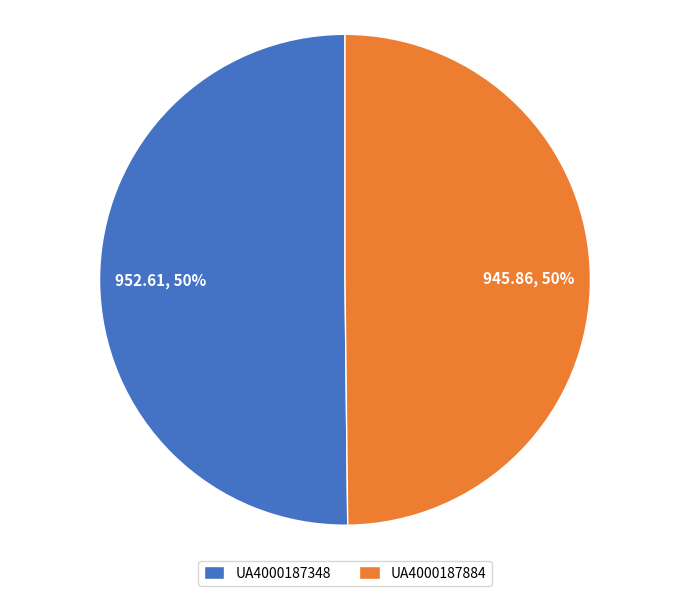

To the nearest percent, what percentage of the pie is UA4000187348?

50%